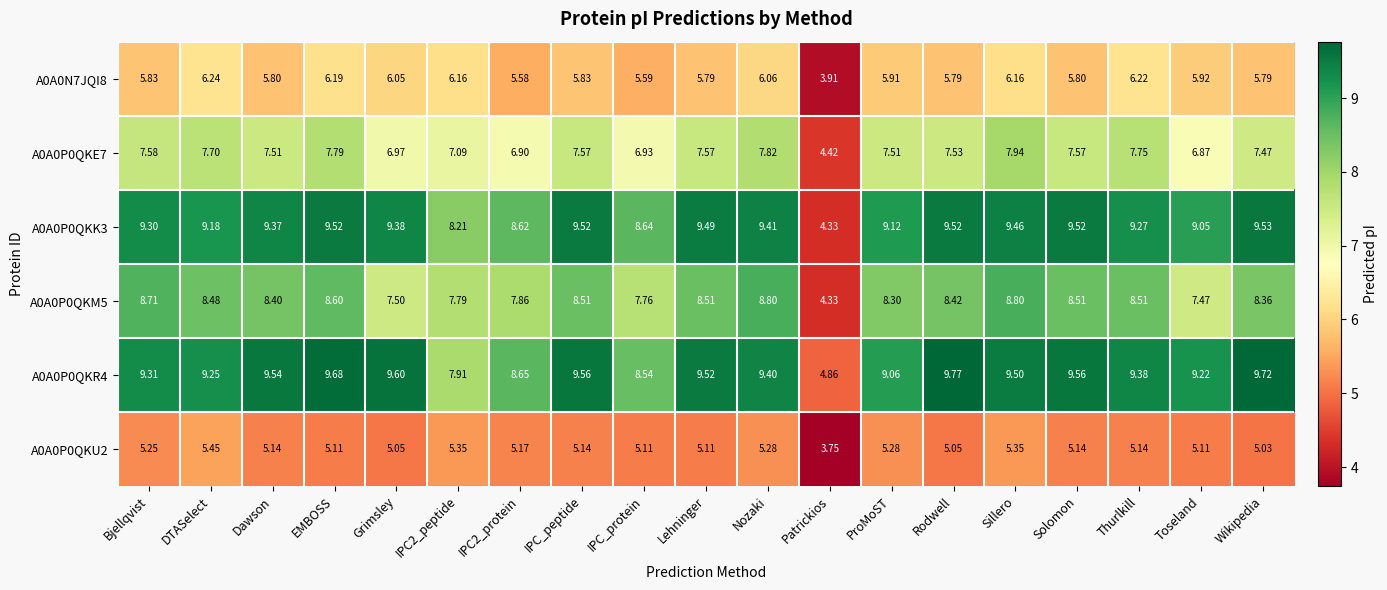

Which series has the largest total across all categories?

A0A0P0QKR4